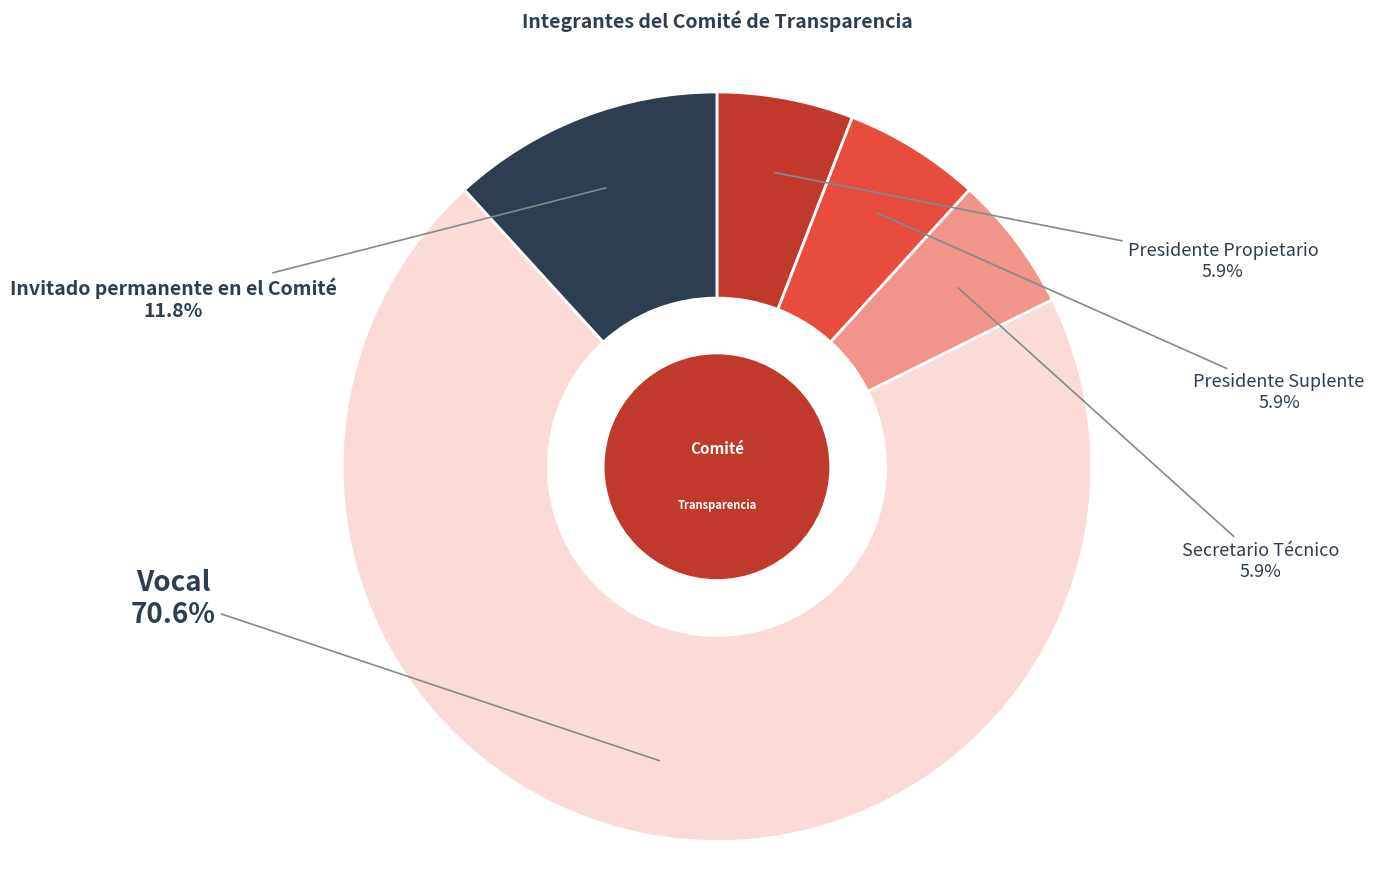

How many slices are in this pie chart?

5